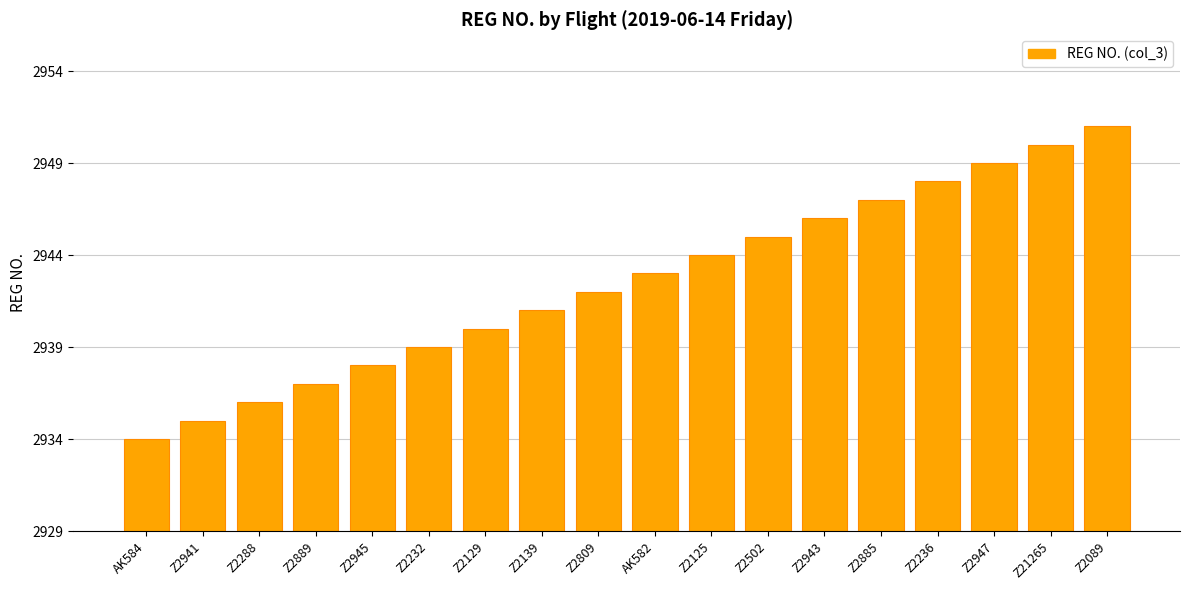

What is the ratio of the value at AK582 to the value at Z2139?

1.0